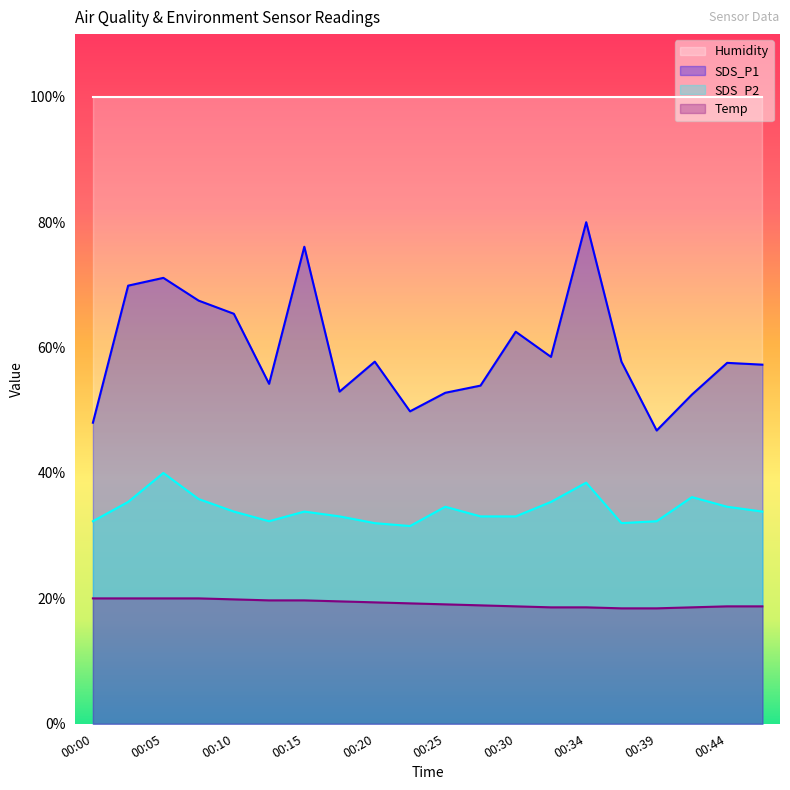

What is the highest value of the Temp series?

20.0